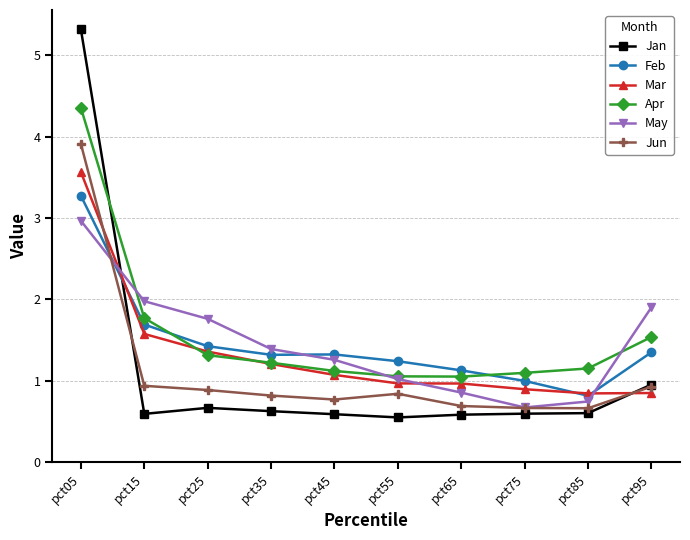

What is the maximum value for May?

3.0